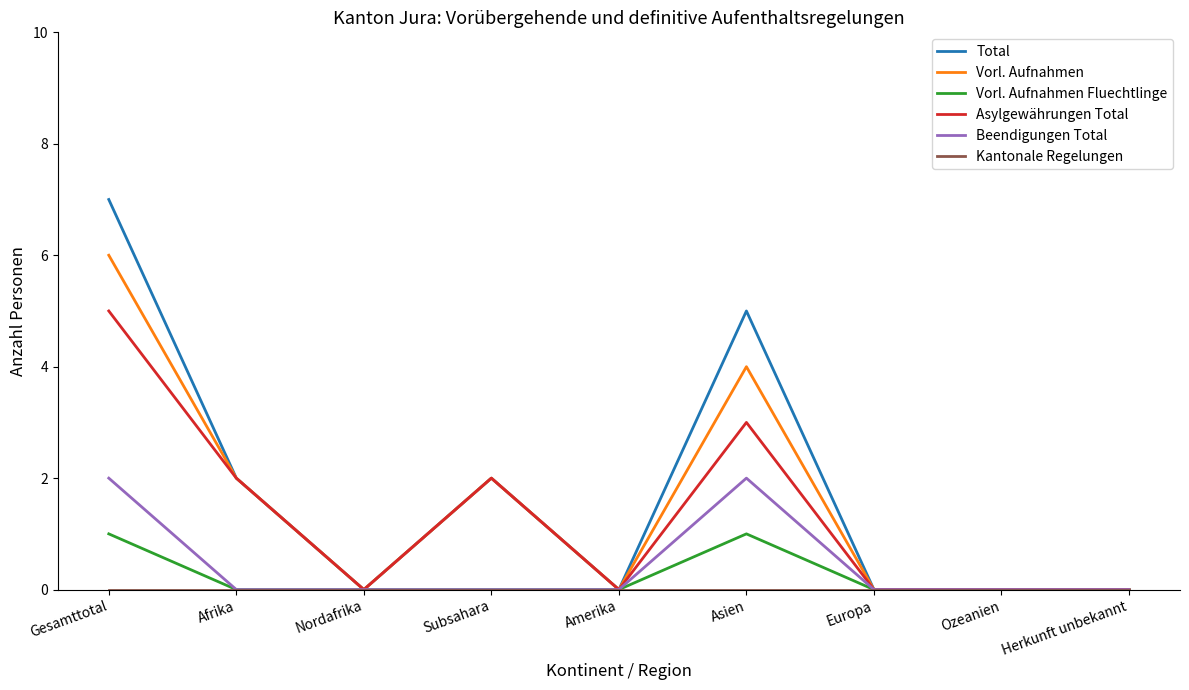

What is the sum of the Vorl. Aufnahmen values at Herkunft unbekannt and Gesamttotal?

6